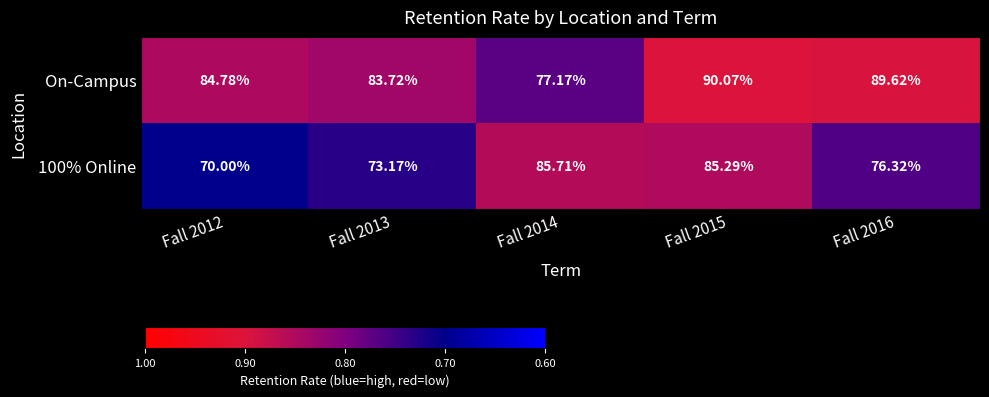

Which series has the largest total across all categories?

On-Campus